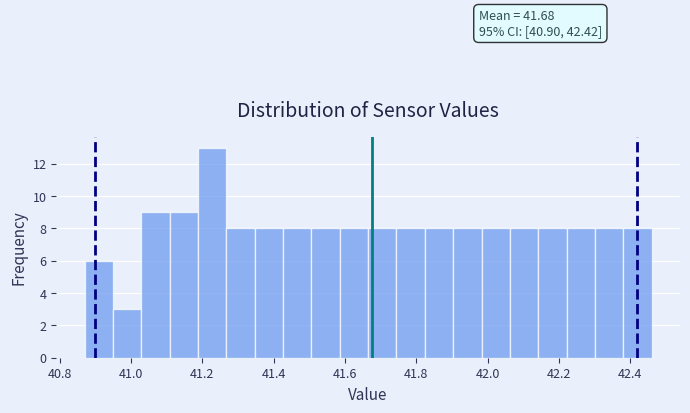

Read against the x-axis, roughly where is the centre of the tallest bar?

41.22